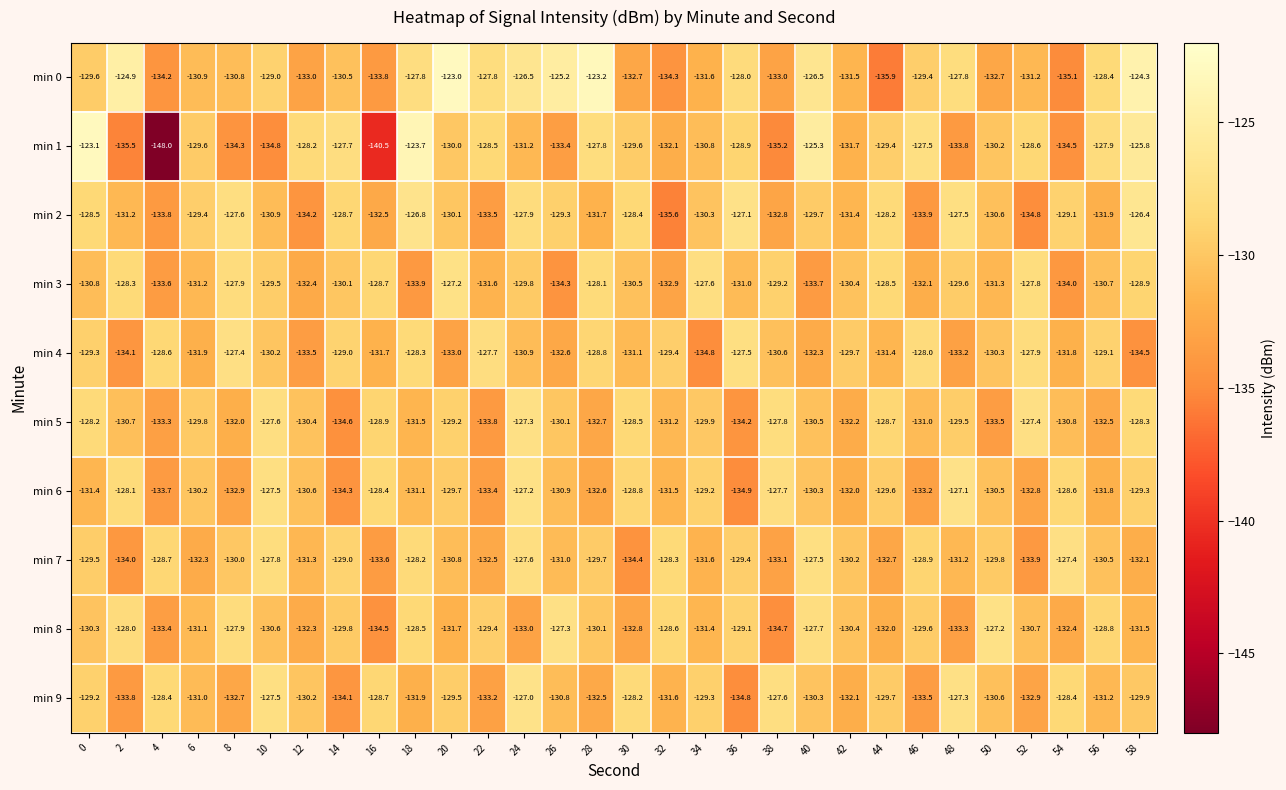

Which series has the widest spread of values?

min 1